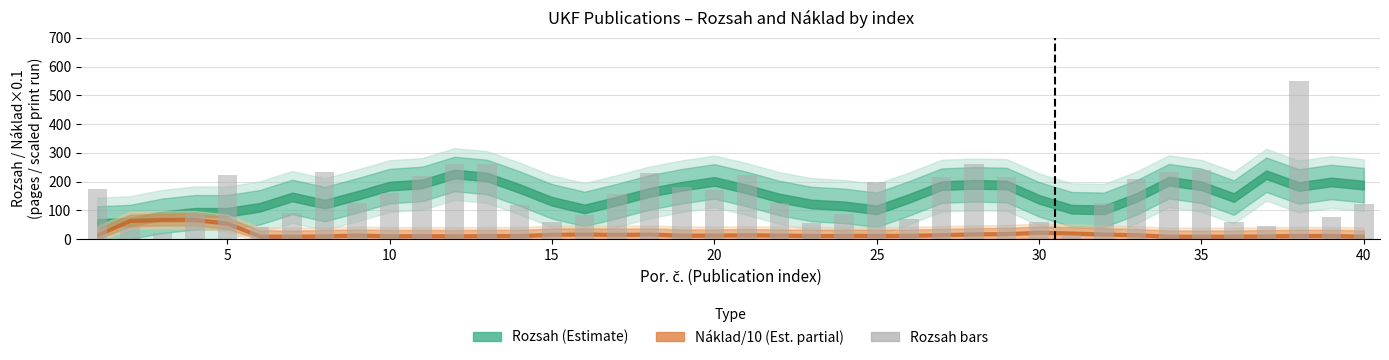

What is the average value?

153